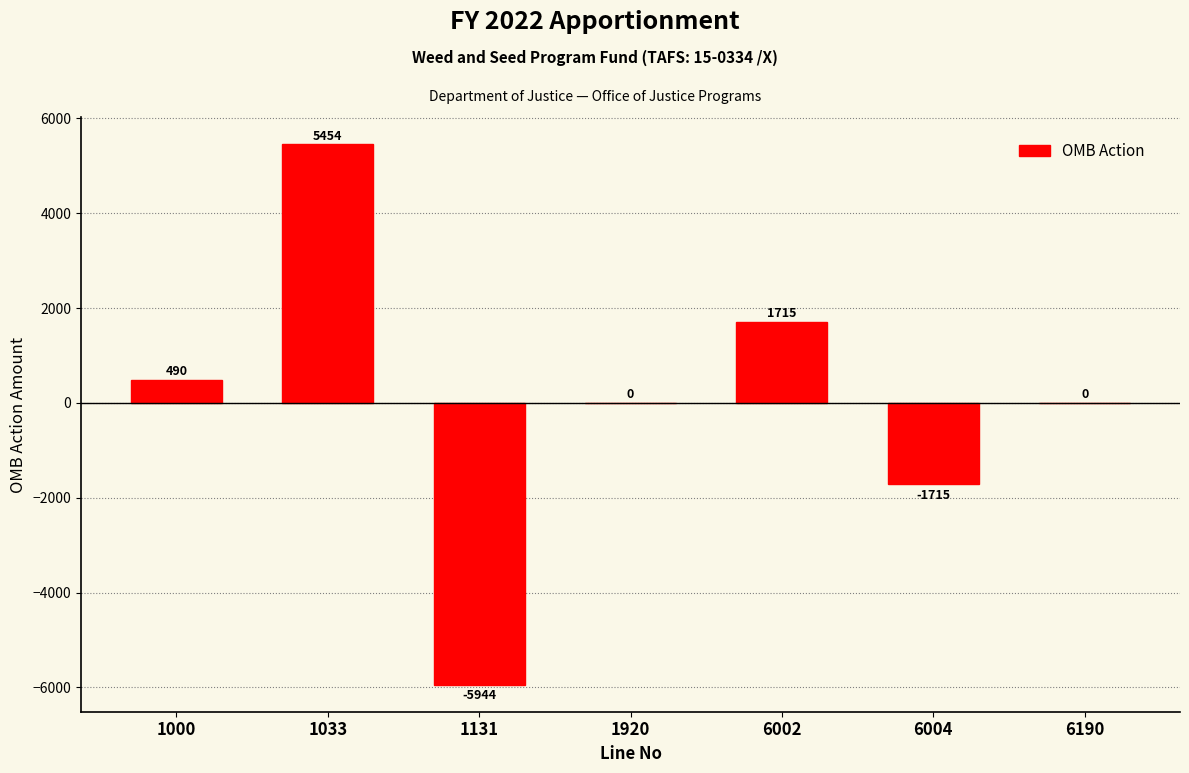

Reading right to left, extract all data points from this chart.

6190=0	6004=-1715	6002=1715	1920=0	1131=-5944	1033=5454	1000=490